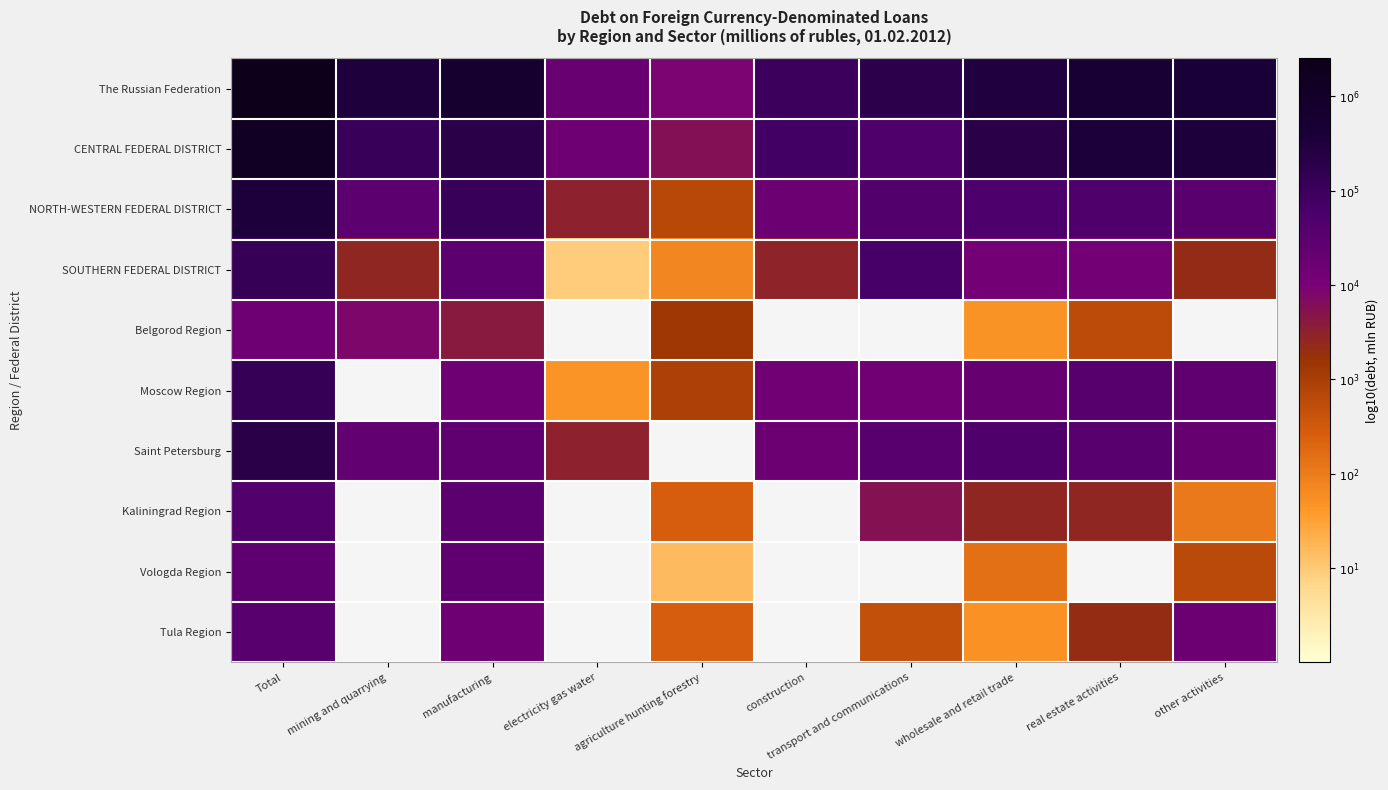

At which category is the sum across all series the highest?

Total